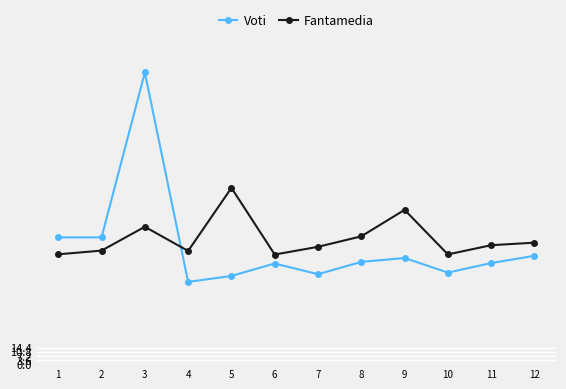

What is the value of the Fantamedia point at the 7th from the left?

101.9